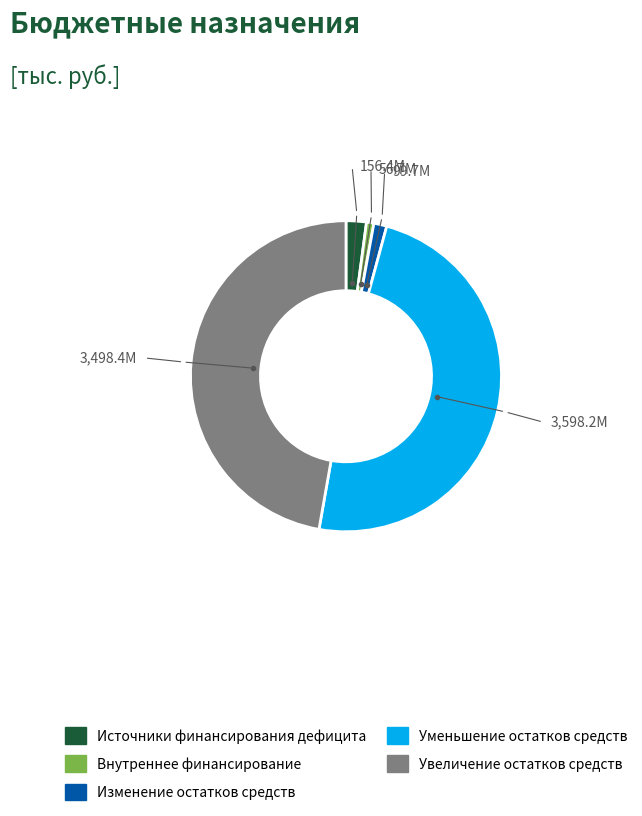

Is the sum of Внутреннее финансирование and Изменение остатков средств greater than half?

No